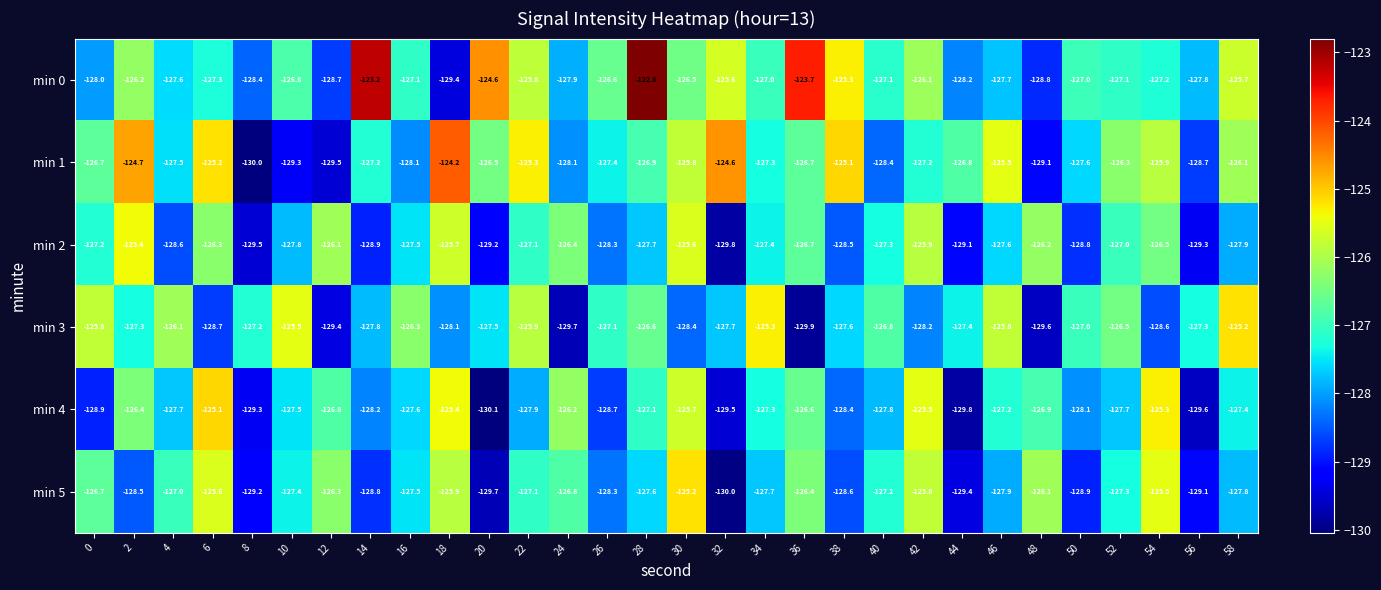

How many series are shown in this chart?

6